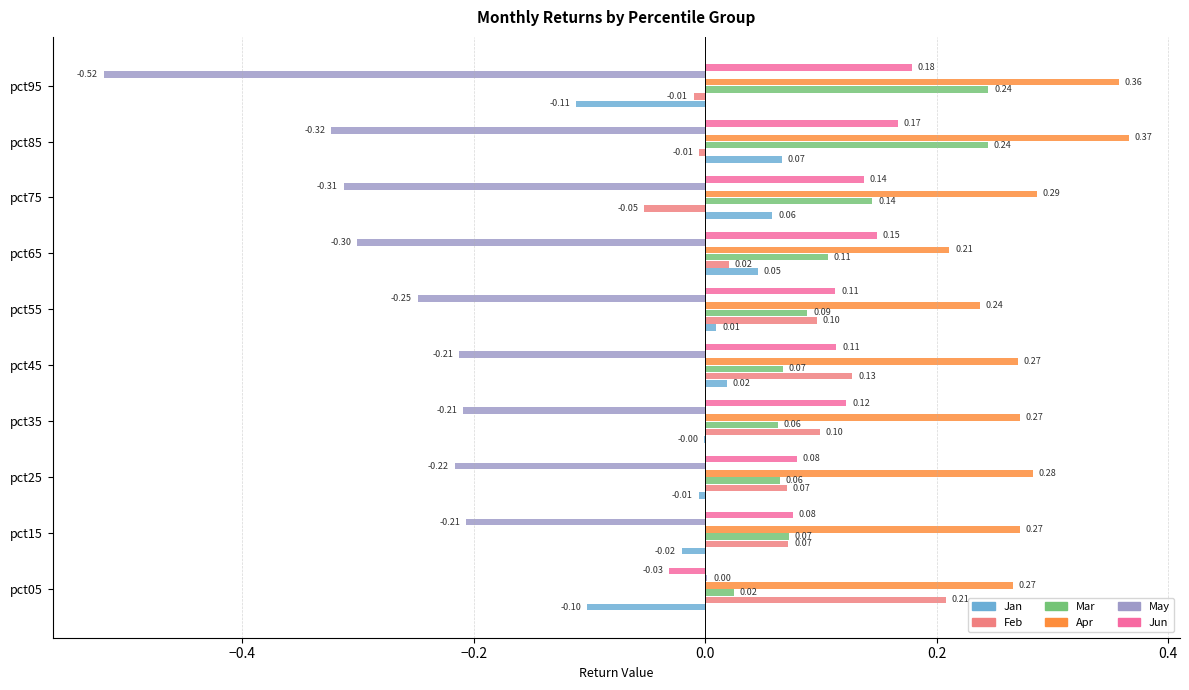

Is the value of Jun at pct75 greater than the value of May at pct45?

Yes